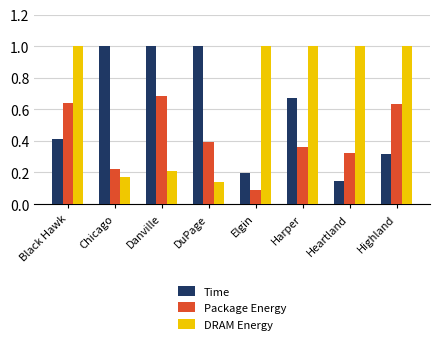

True or false: Package Energy has a value of 0.3 at Chicago.

False